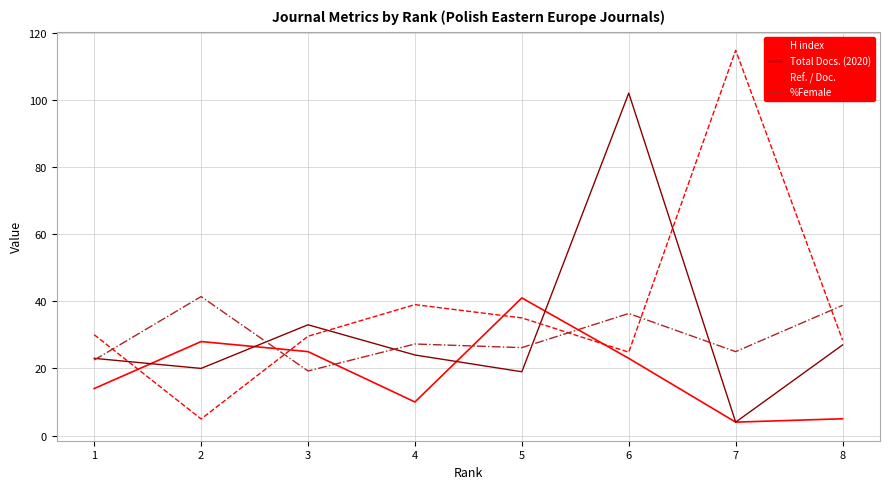

At which label is %Female closest to 30?

4